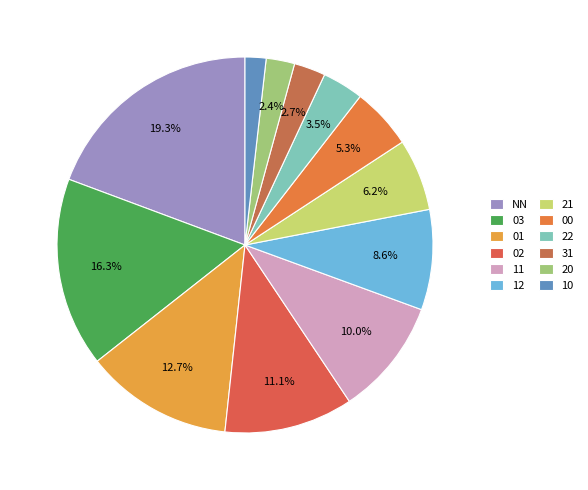

True or false: NN accounts for 5% of the total.

False